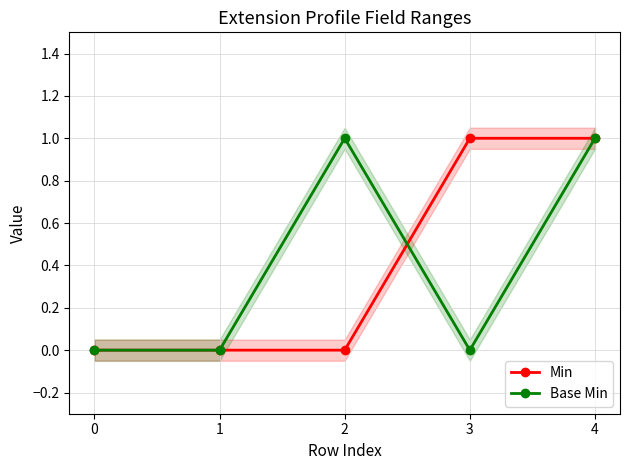

Is the value of Min at 0 greater than the value of Base Min at 3?

No